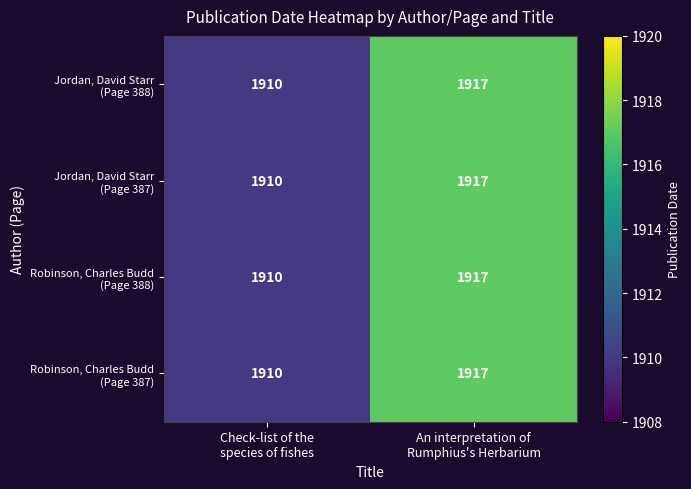

What is the greatest value displayed?

1917